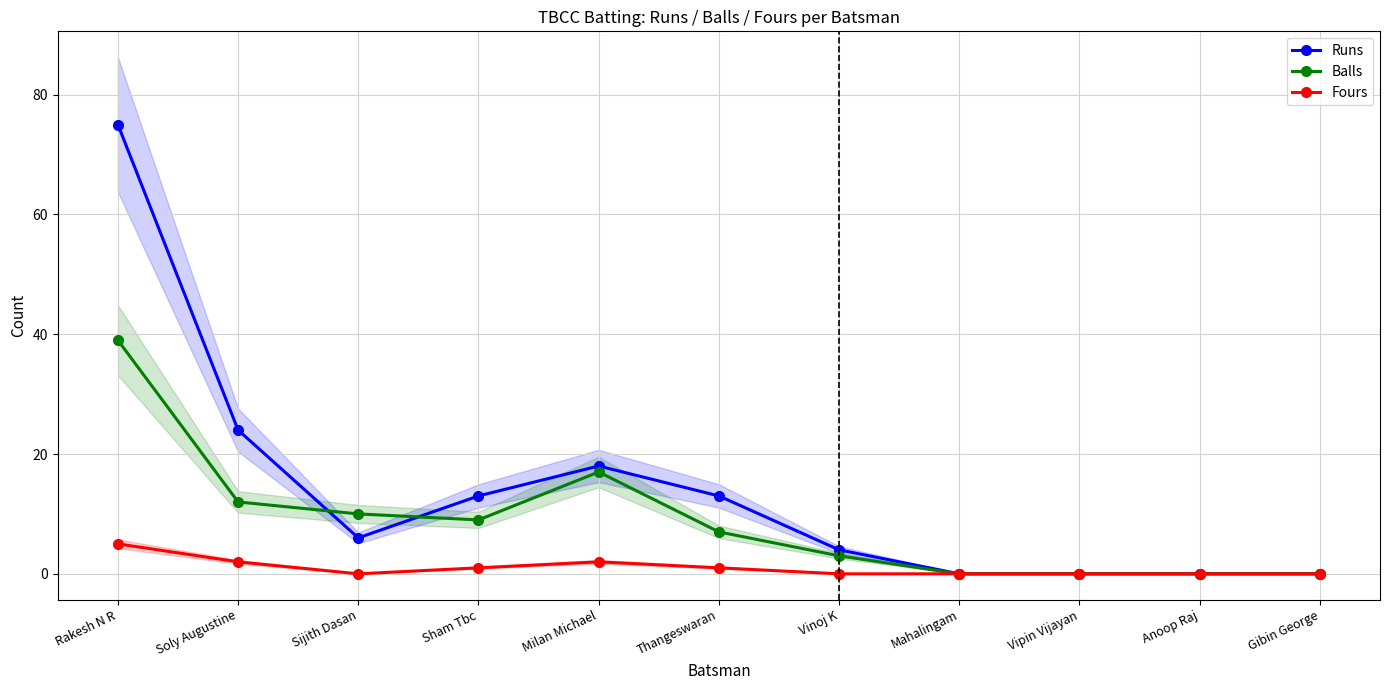

Between Vipin Vijayan and Rakesh N R, which is larger?

Rakesh N R